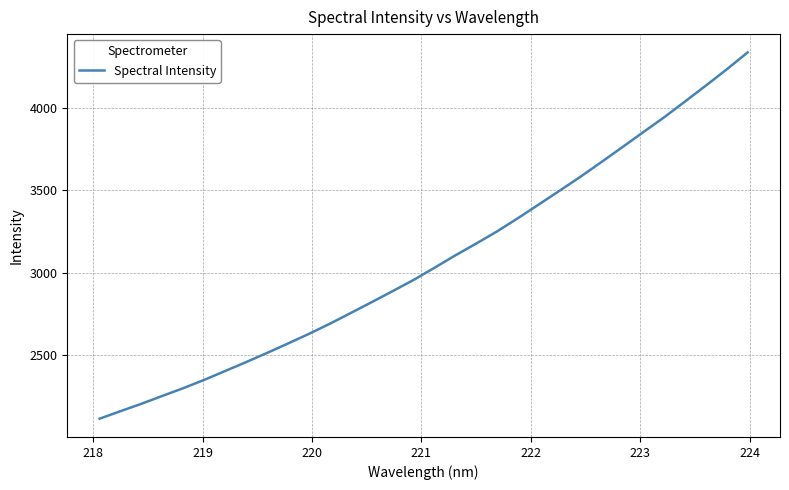

What is the maximum value shown in the chart?

4336.1